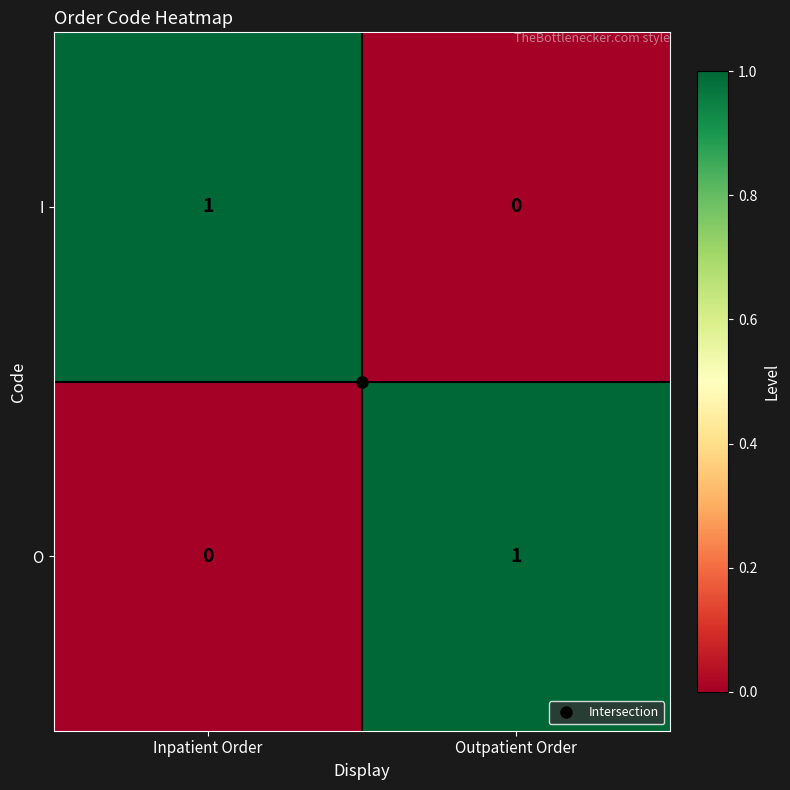

At which label does O reach its minimum?

Inpatient Order